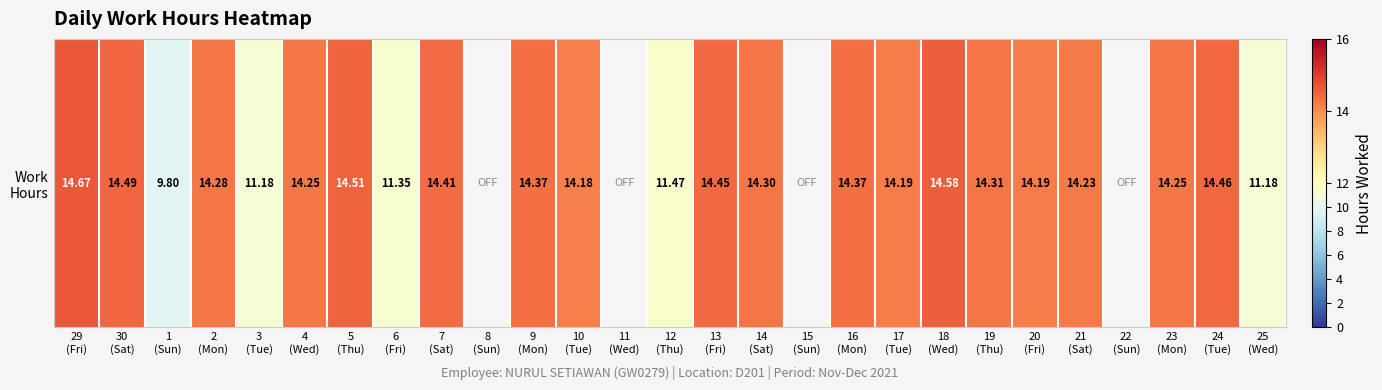

What is the difference between the values at 22
(Sun) and 20
(Fri)?

14.2